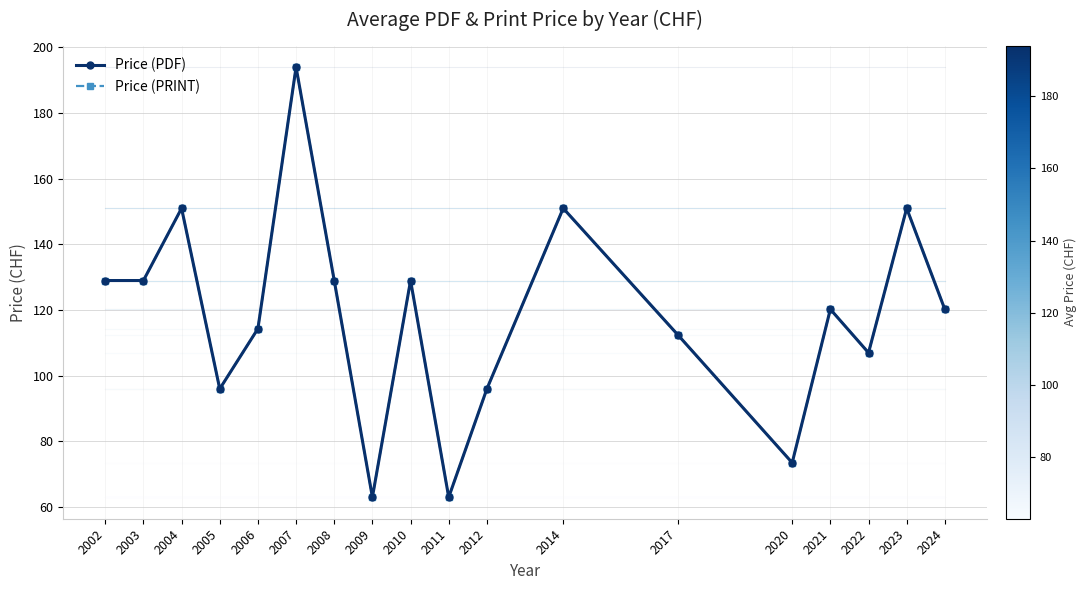

Reading right to left, list all the values displayed in this chart.

Price (PDF): 2024=120.2	2023=151.0	2022=107.0	2021=120.2	2020=73.5	2017=112.5	2014=151.0	2012=96.0	2011=63.0	2010=129.0	2009=63.0	2008=129.0	2007=194.0	2006=114.3	2005=96.0	2004=151.0	2003=129.0	2002=129.0
Price (PRINT): 2024=120.2	2023=151.0	2022=107.0	2021=120.2	2020=73.5	2017=112.5	2014=151.0	2012=96.0	2011=63.0	2010=129.0	2009=63.0	2008=129.0	2007=194.0	2006=114.3	2005=96.0	2004=151.0	2003=129.0	2002=129.0